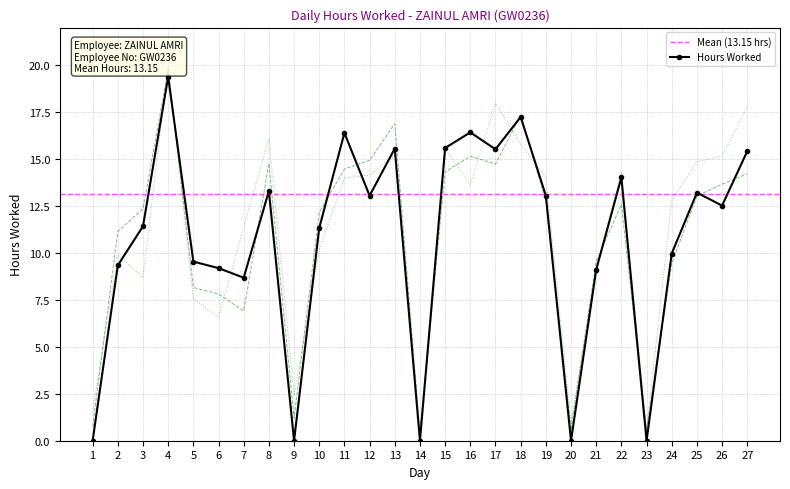

How many interior local peaks (higher than both neighbors) does the data have?

8